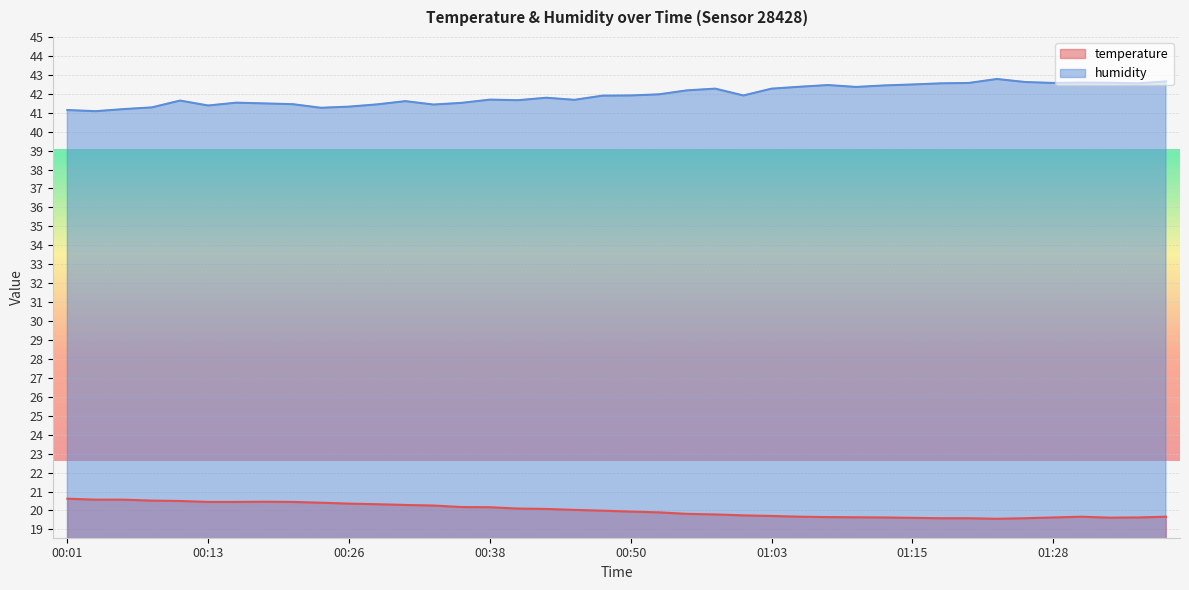

True or false: temperature and humidity cross at least once.

False